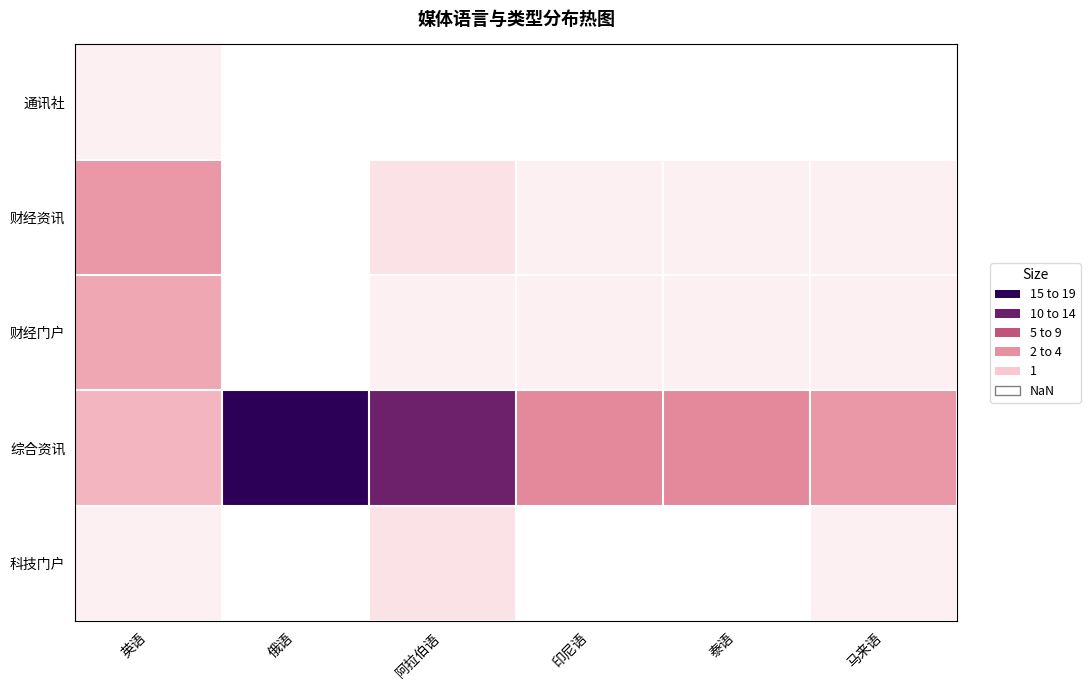

List the series in order of their peak value, lowest first.

通讯社, 科技门户, 财经门户, 财经资讯, 综合资讯